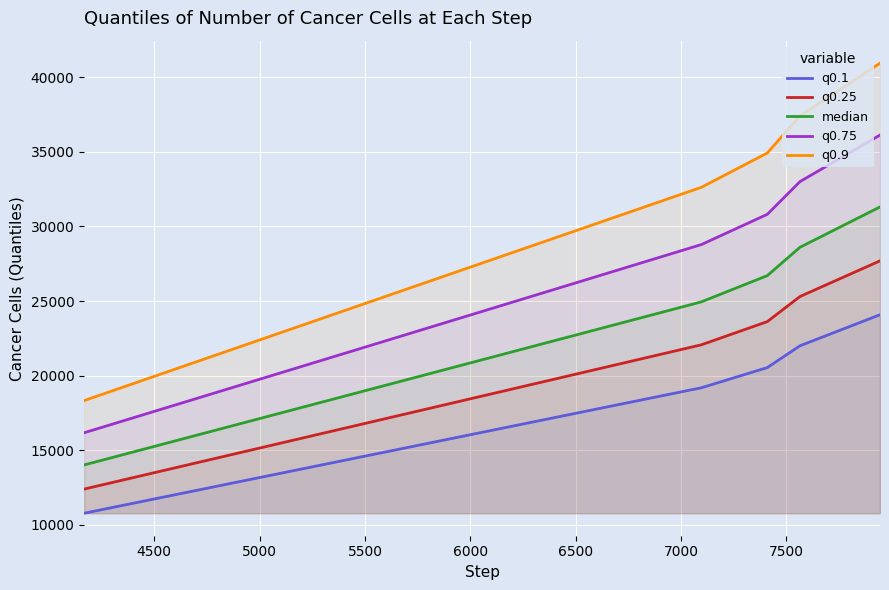

What are all the series names shown in the legend?

q0.1, q0.25, median, q0.75, q0.9